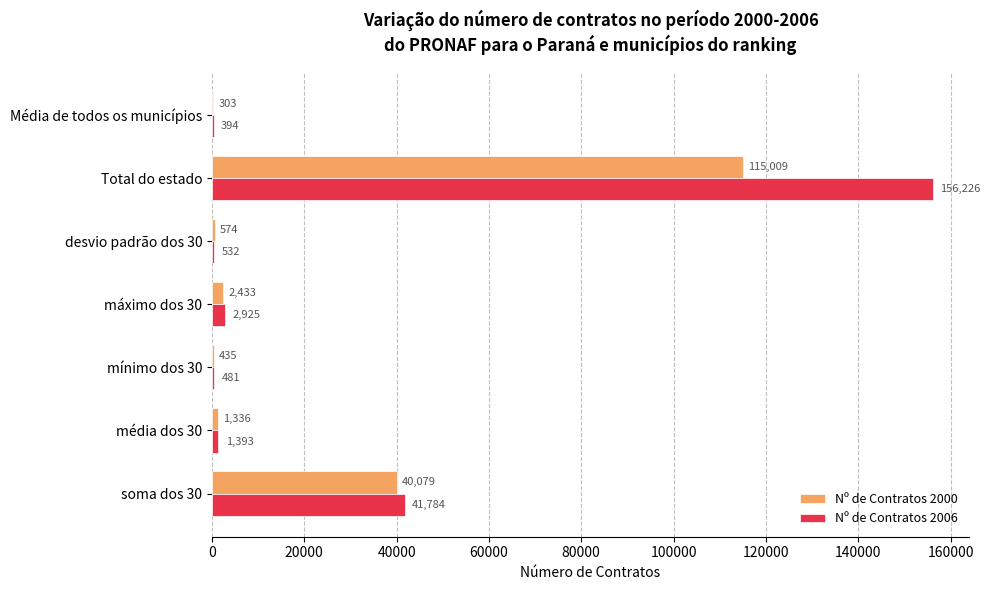

How many distinct data groups are displayed?

2